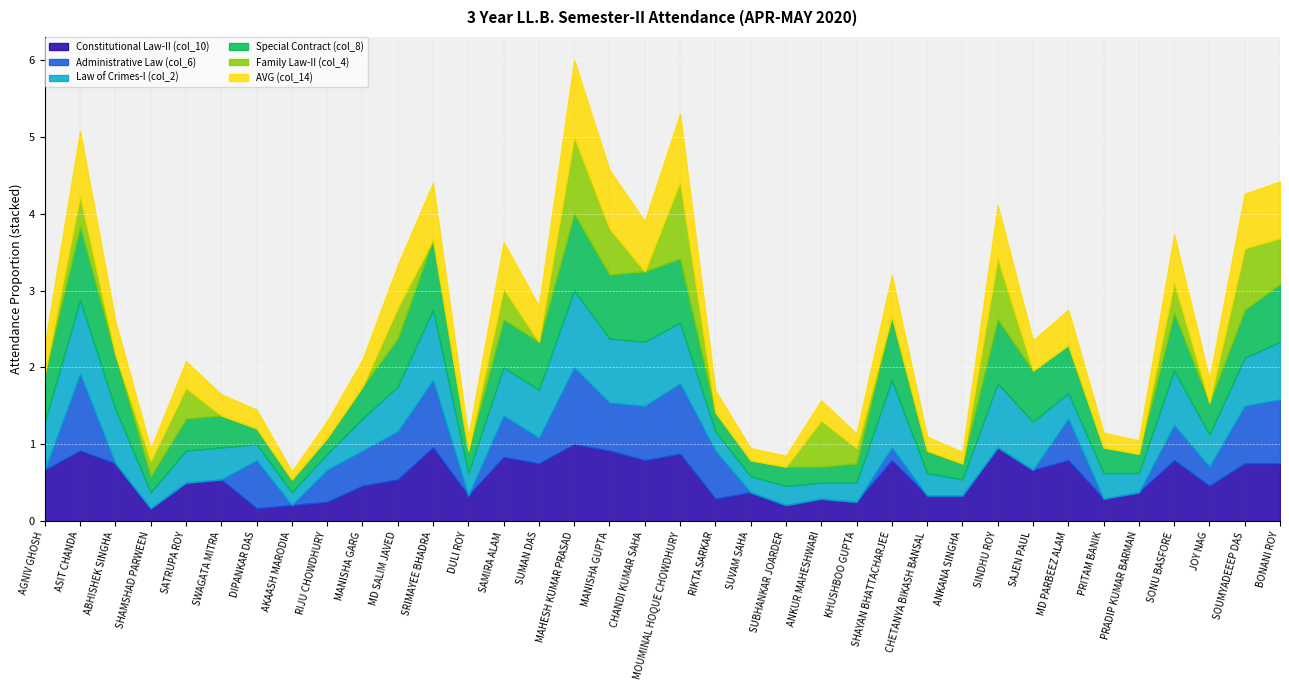

Which category has the highest value across all series?

MAHESH KUMAR PRASAD